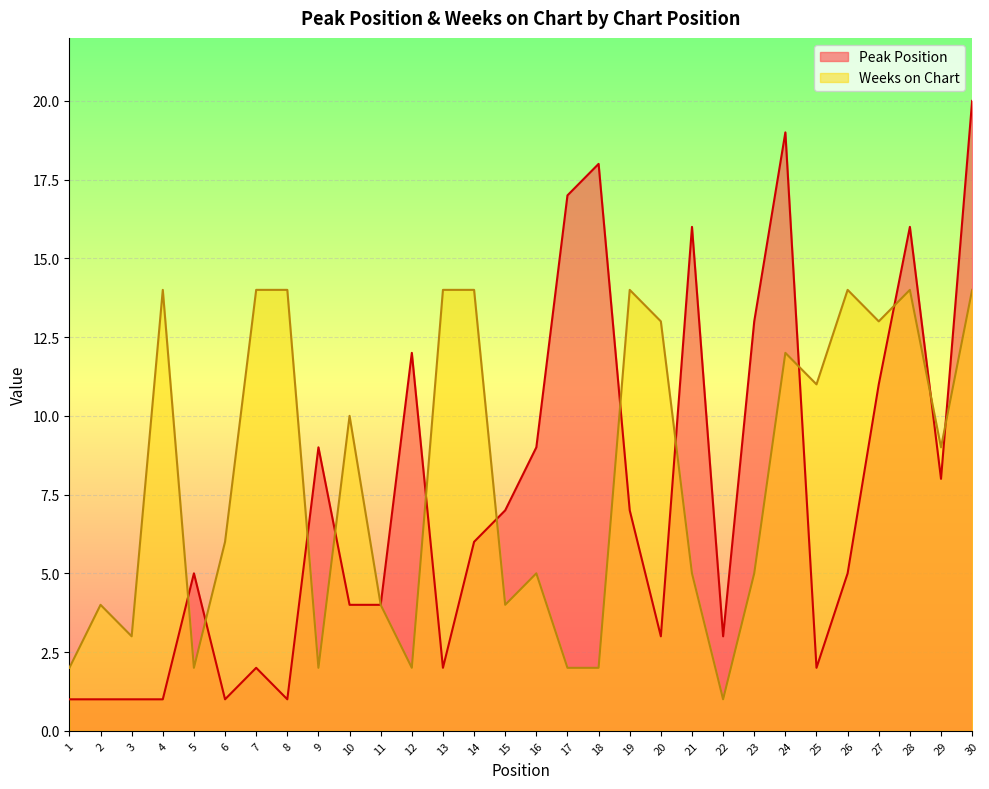

How many lines are shown in the chart?

2